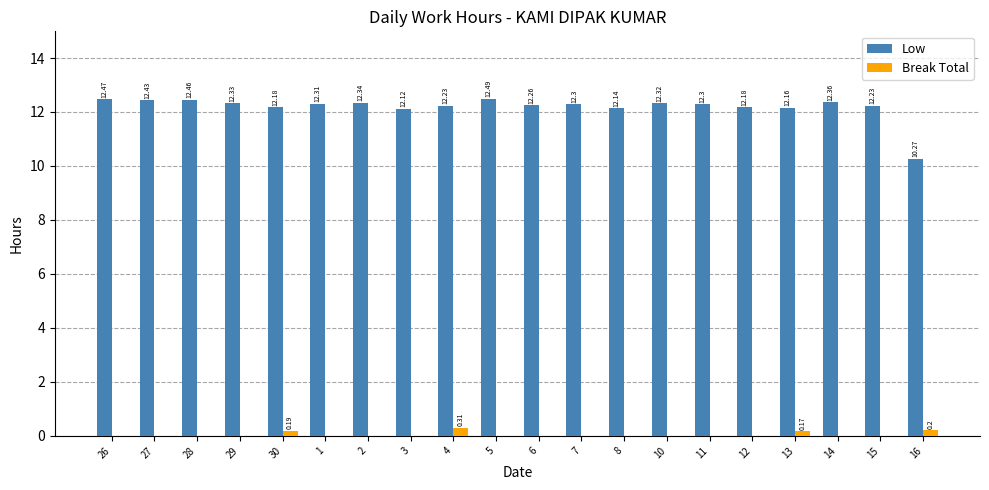

What is the sum of the Low values at 3 and 10?

24.4